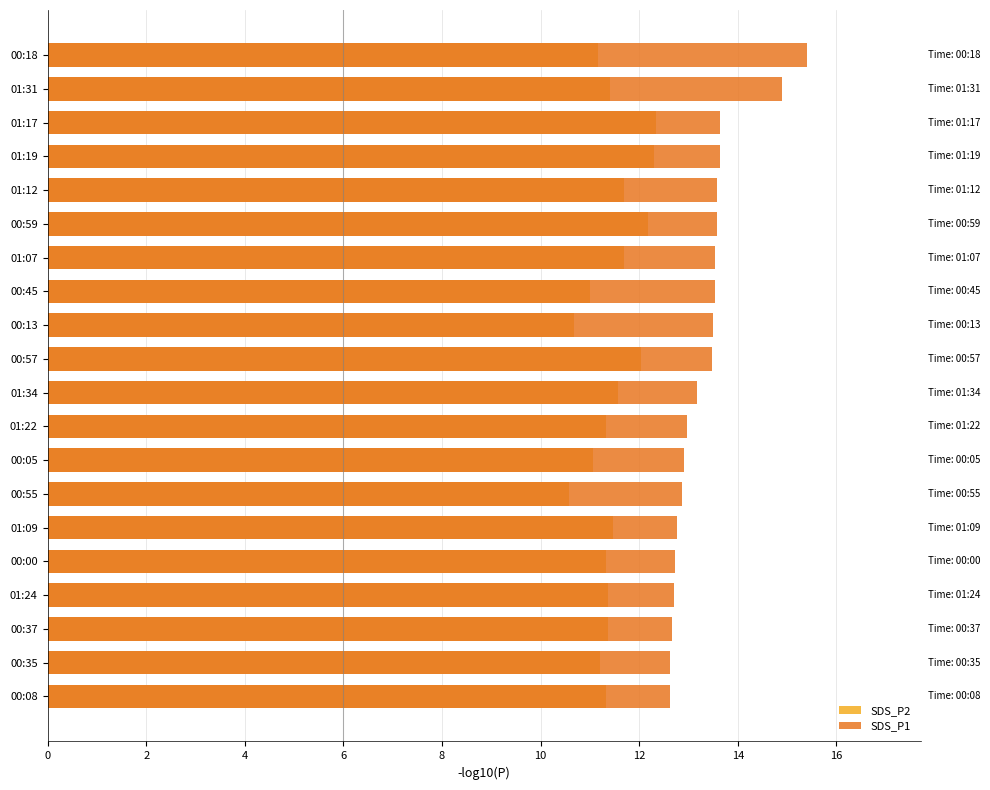

Reading left to right, transcribe all the data shown in this chart.

SDS_P2: 11.3	11.2	11.4	11.4	11.3	11.5	10.6	11.1	11.3	11.6	12.0	10.7	11.0	11.7	12.2	11.7	12.3	12.3	11.4	11.2
SDS_P1: 12.6	12.6	12.7	12.7	12.7	12.8	12.9	12.9	13.0	13.2	13.5	13.5	13.5	13.5	13.6	13.6	13.6	13.6	14.9	15.4